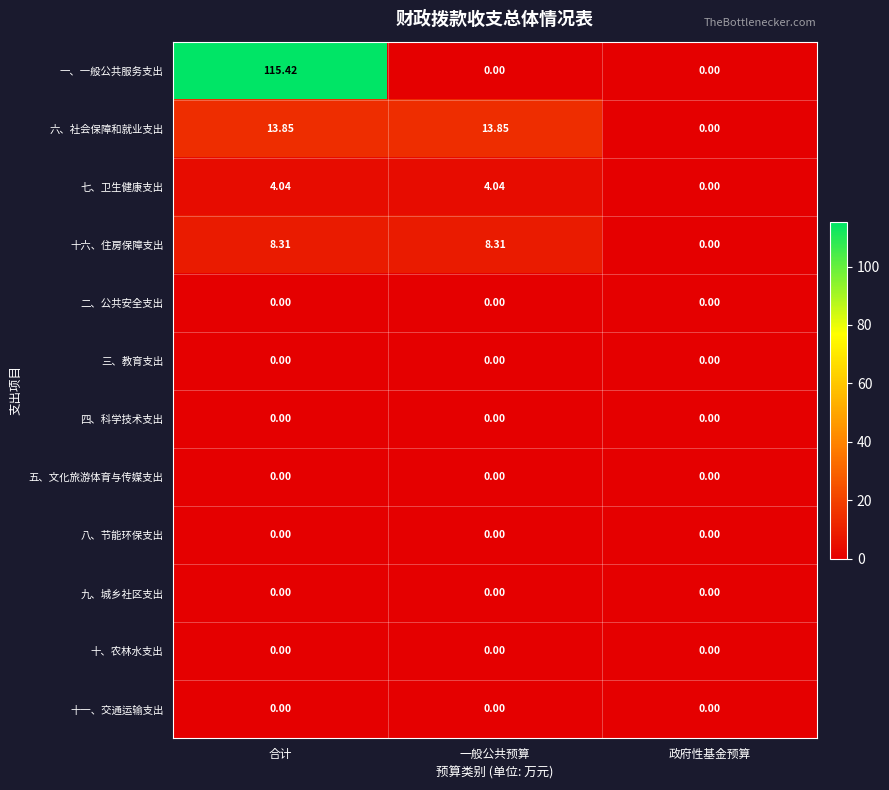

At which category does the chart reach its peak across all series?

合计